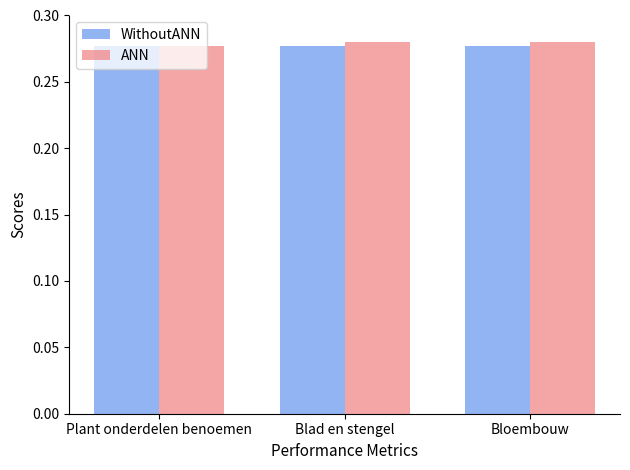

What is the sum of the WithoutANN values at Bloembouw and Plant onderdelen benoemen?

0.6